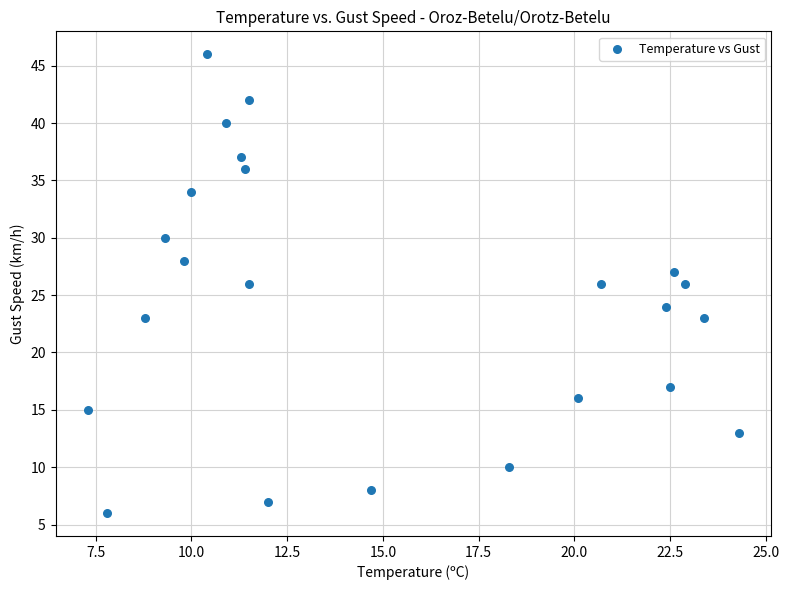

What is the range of Y values (max minus min)?

40